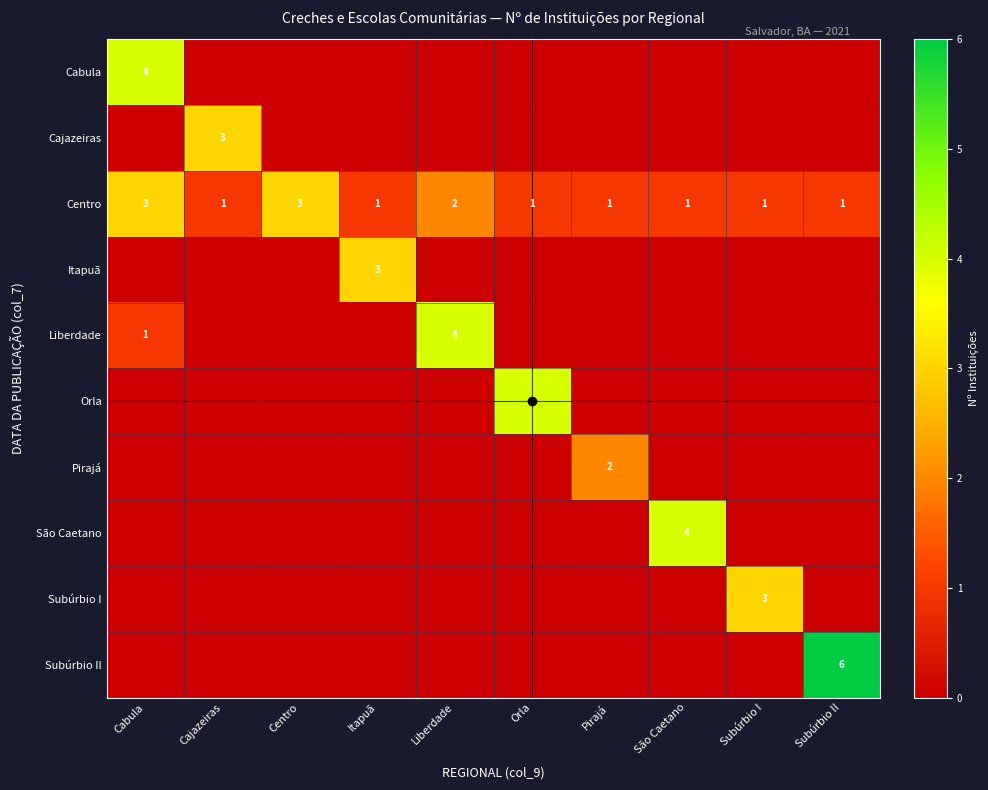

Which has a higher value, Itapuã or Pirajá?

Itapuã